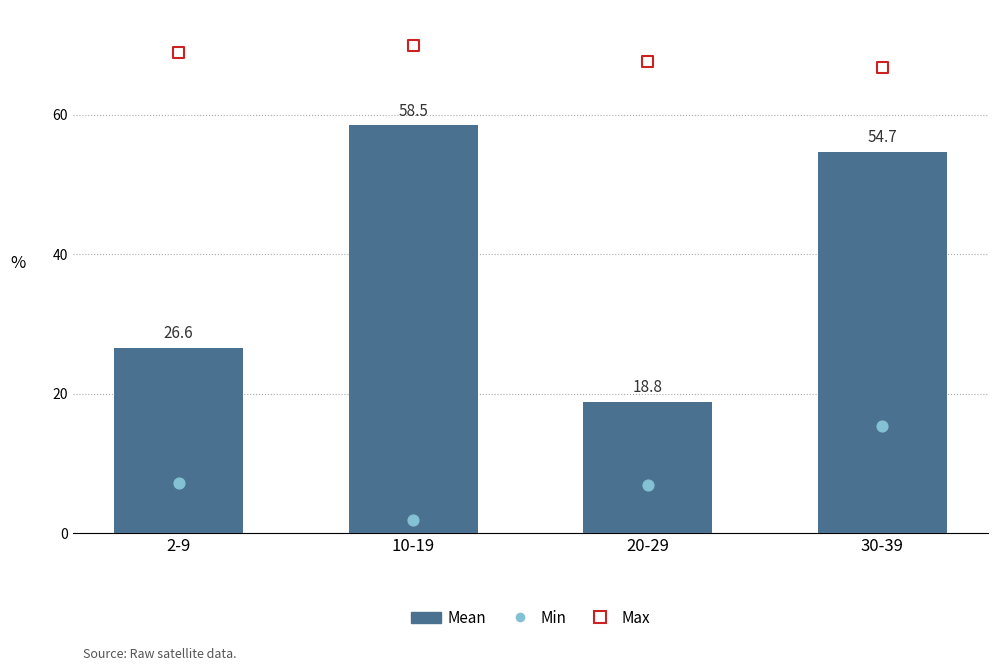

Is the value of Min at 30-39 greater than the value of Mean at 2-9?

No